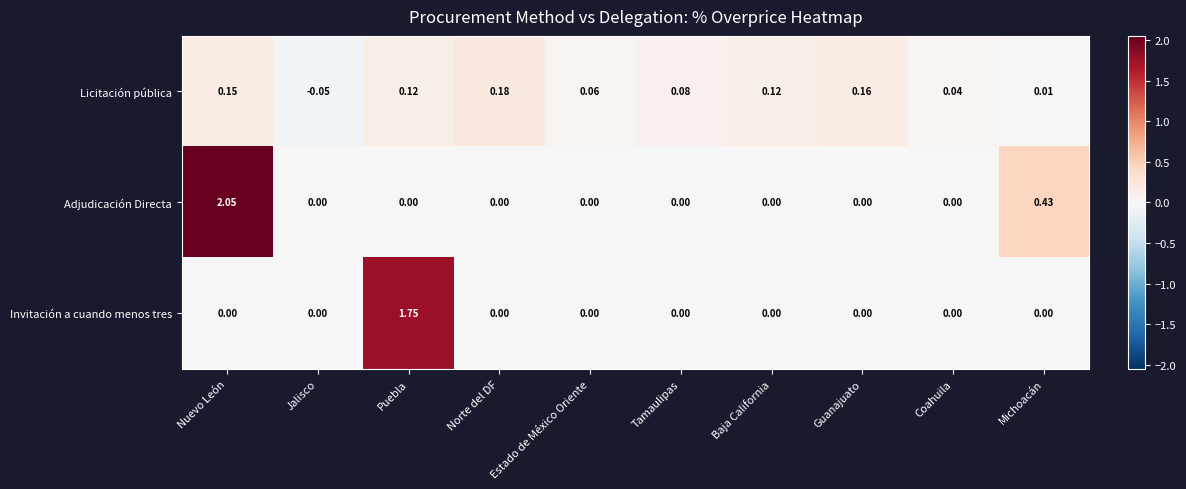

At which category does the chart reach its peak across all series?

Nuevo León